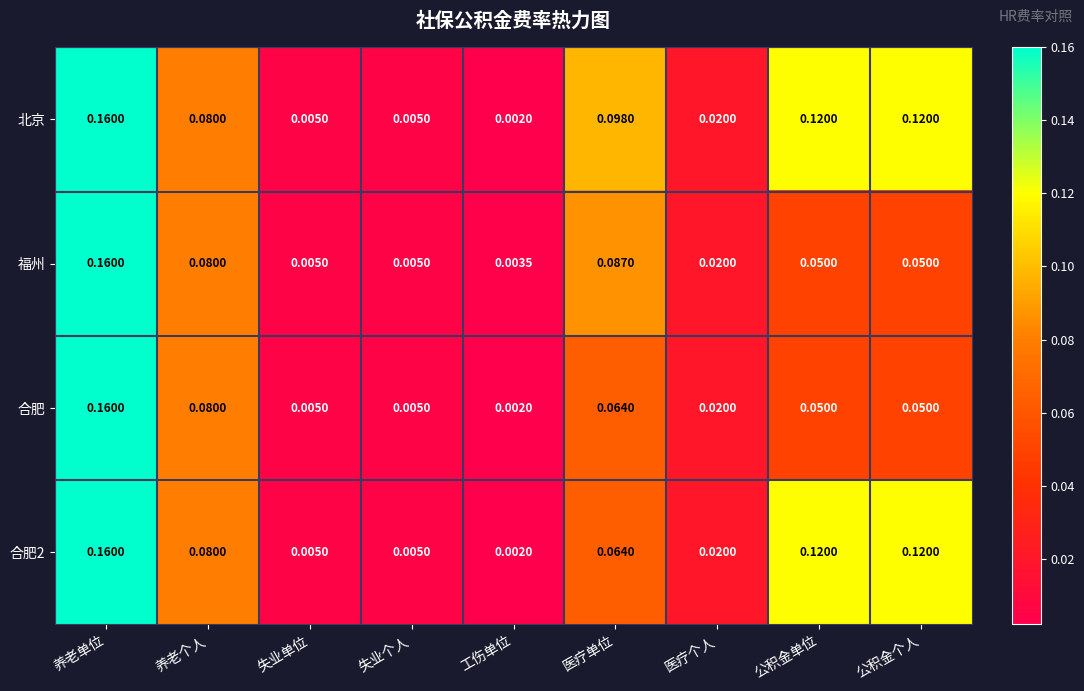

At which label does 合肥 reach its peak?

养老单位